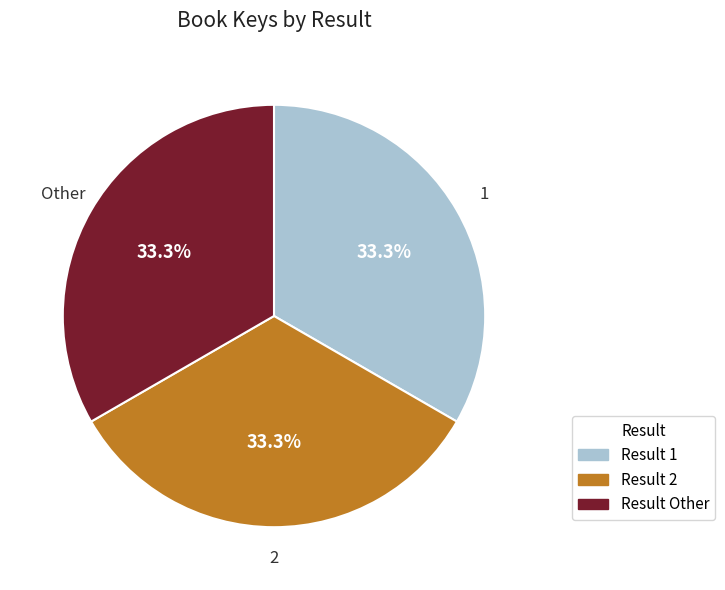

Does any single category account for the majority?

No